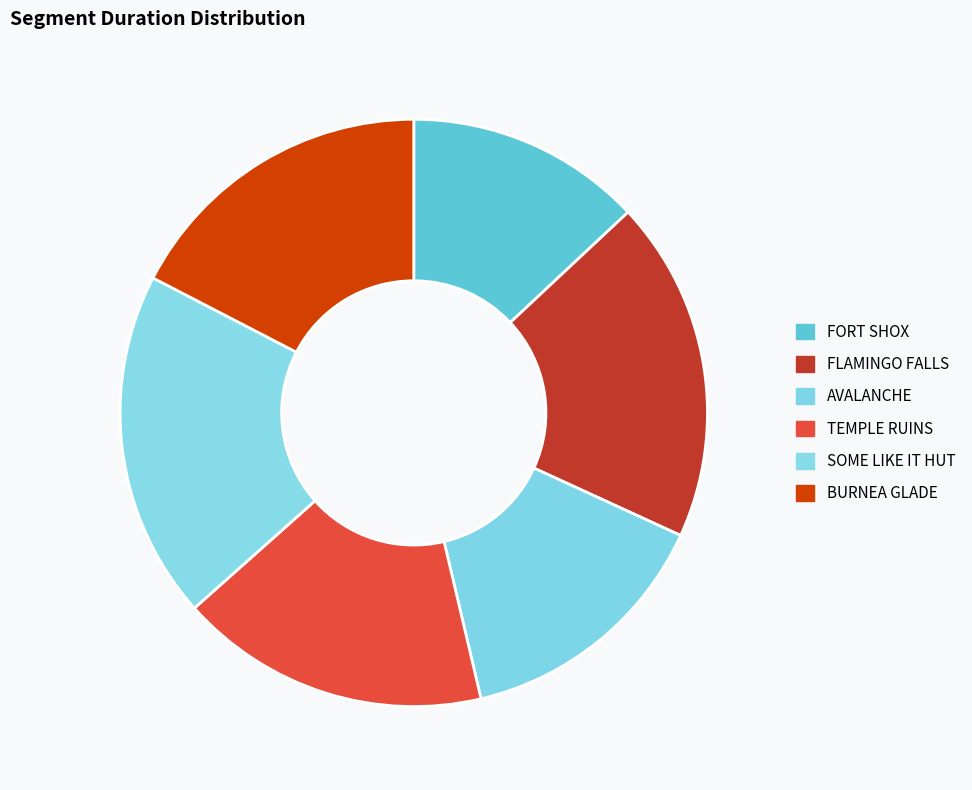

How many slices are in this pie chart?

6